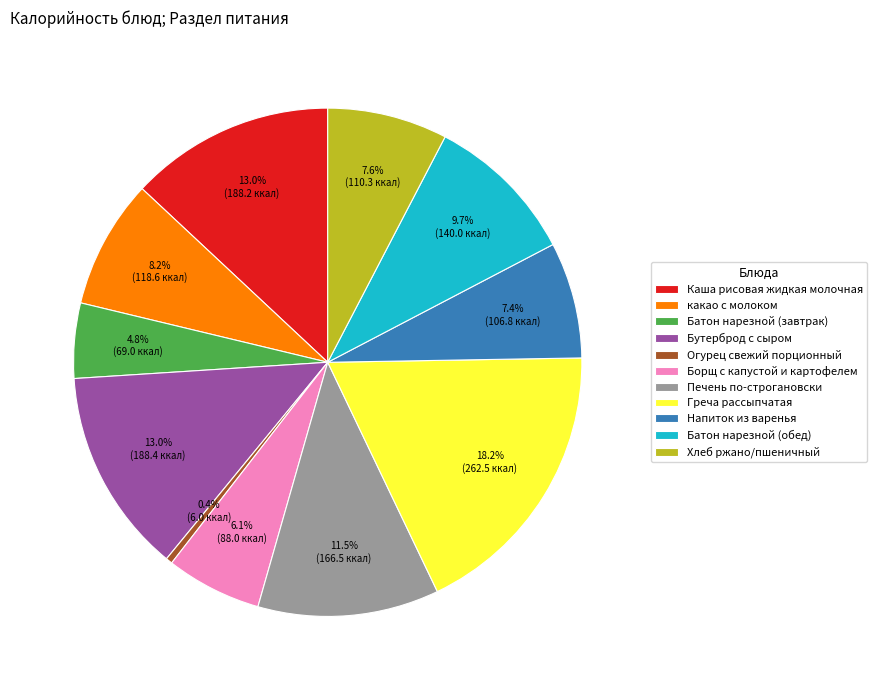

Which category has the smallest portion of the pie?

Огурец свежий порционный